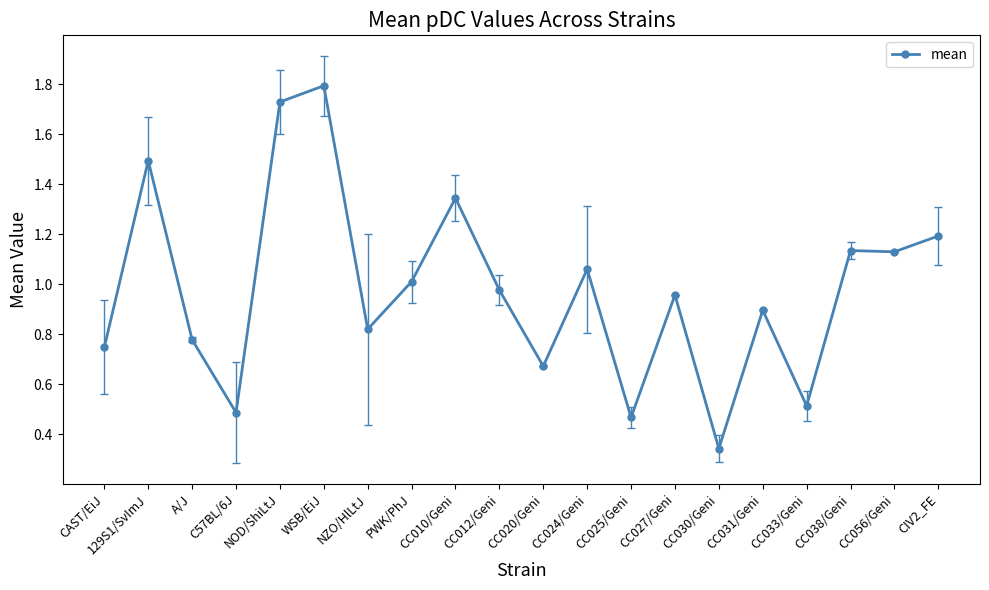

The chart shows a value of 0.4 at CC056/Geni. True or false?

False